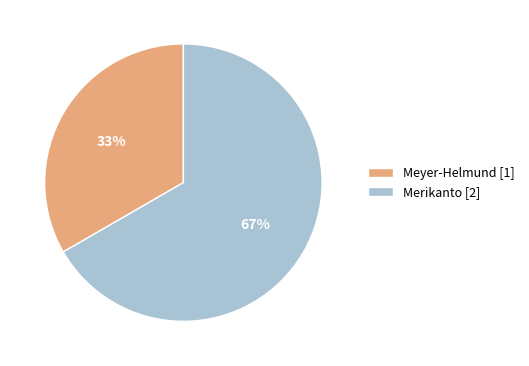

Is it true that Merikanto is 55% of the pie?

False